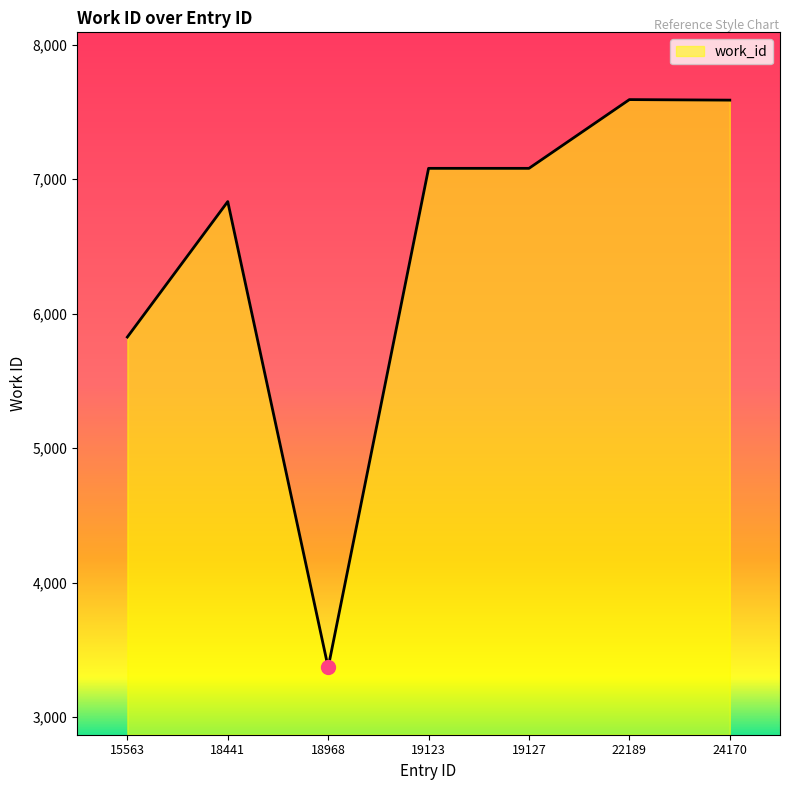

How many lines are shown in the chart?

1